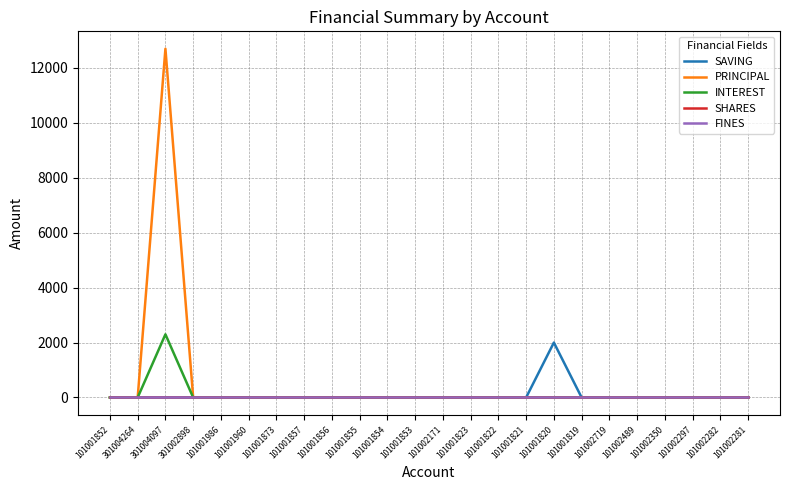

Is this an area chart (filled region under the line)?

No